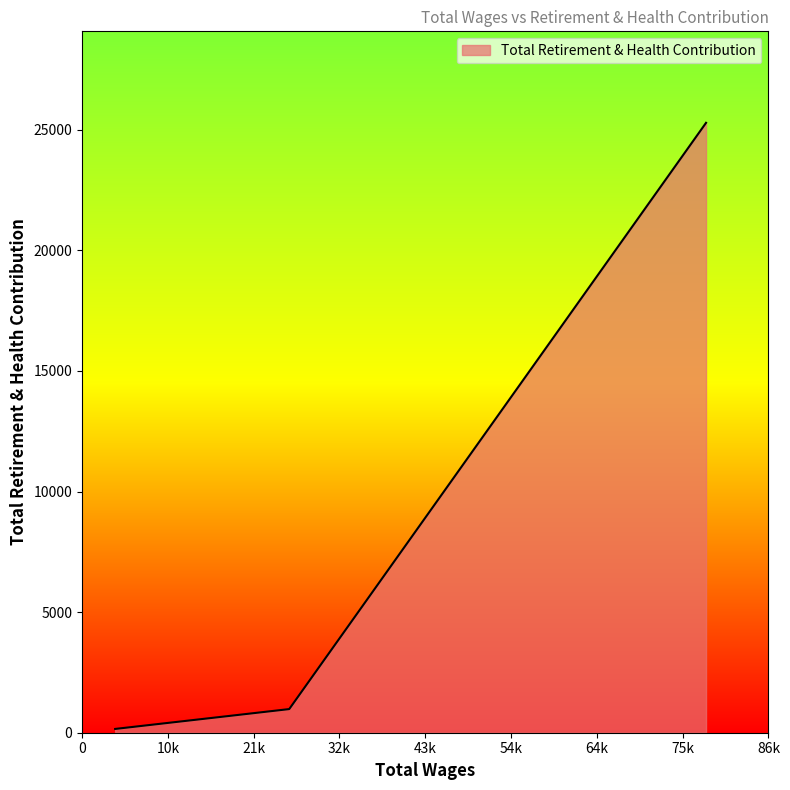

What is the difference between the second highest and minimum values?

823